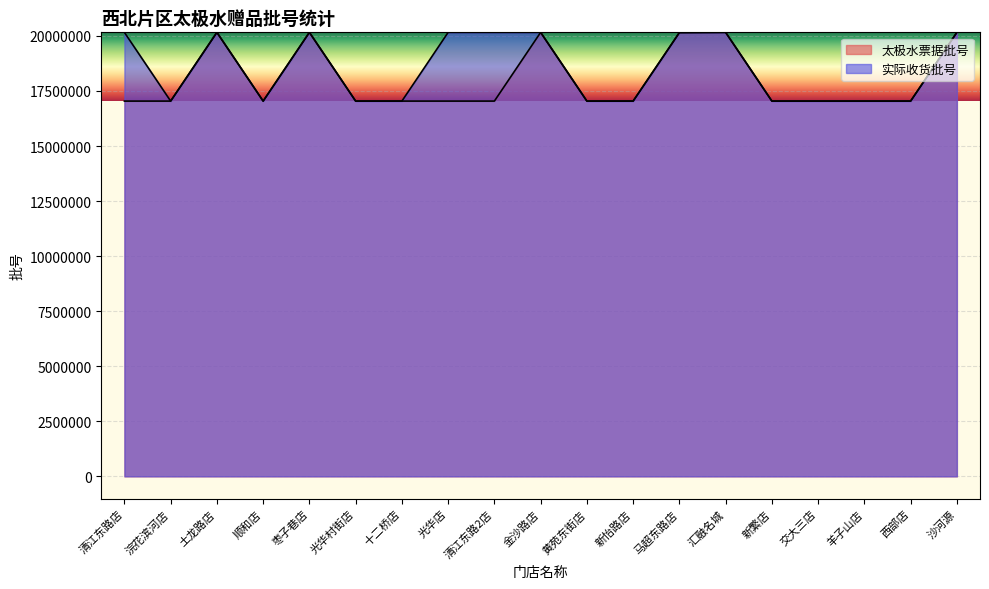

How many interior local peaks does the 实际收货批号 series have?

3